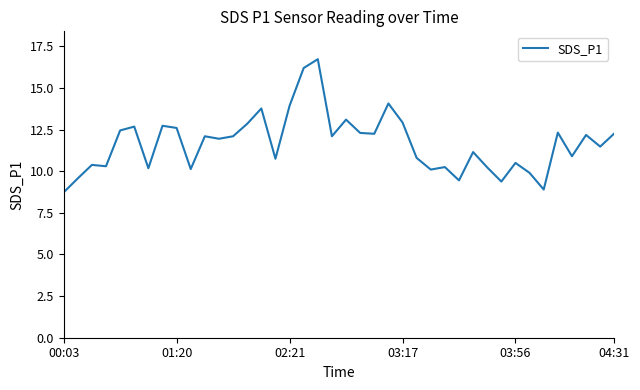

What is the difference between the second highest and minimum values?

7.5